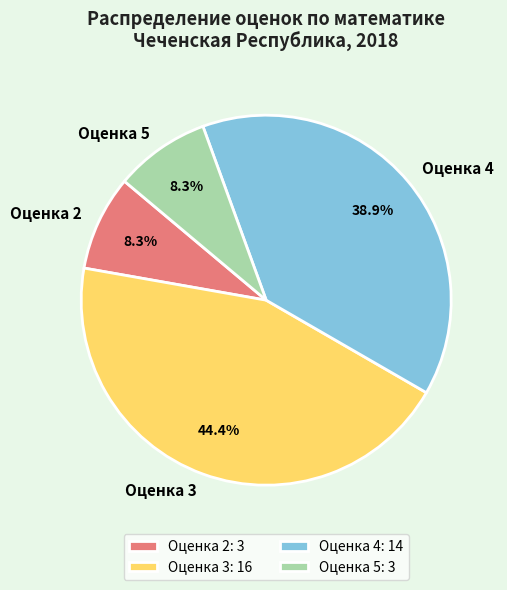

Approximately how many times larger is the value at Оценка 3 compared to Оценка 5?

5.3